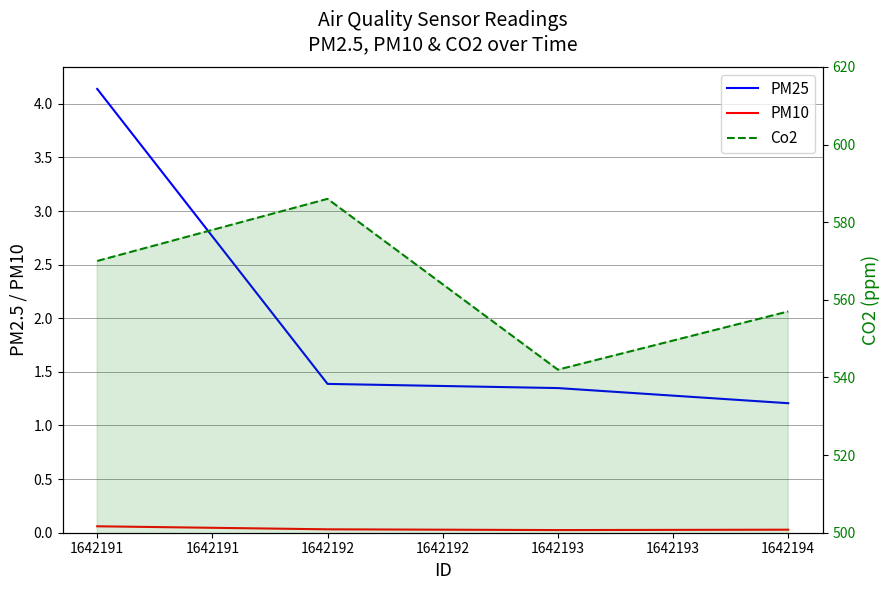

Reading right to left, what are all the values shown in this chart?

PM25: 1.2	1.3	1.4	4.1
PM10: 0.0	0.0	0.0	0.1
Co2: 557.0	542.0	586.0	570.0